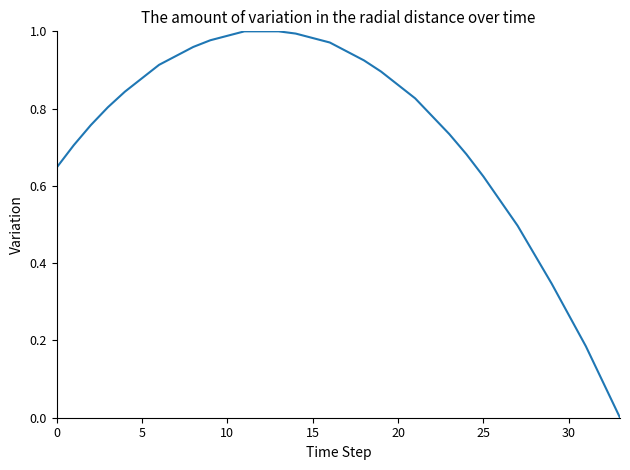

The value at 20 is 1.2. True or false?

False